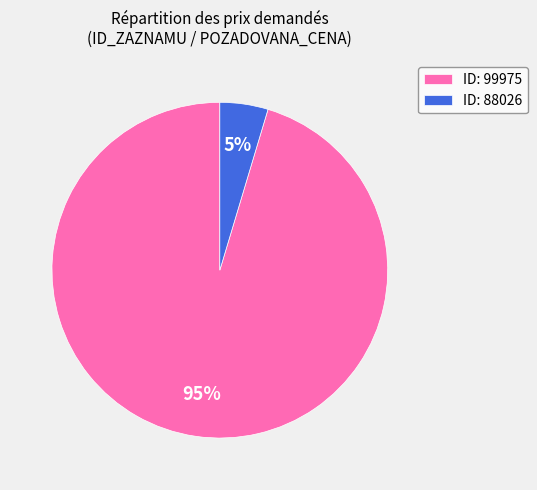

What percentage is the ID: 88026 slice, to the nearest percent?

5%